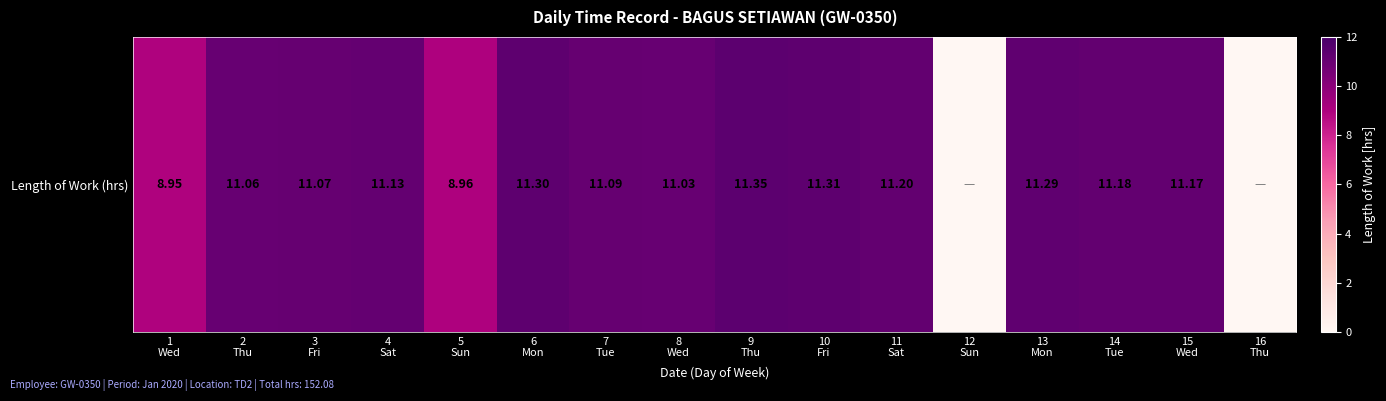

Rank the categories by value from lowest to highest.

12
Sun, 16
Thu, 1
Wed, 5
Sun, 8
Wed, 2
Thu, 3
Fri, 7
Tue, 4
Sat, 15
Wed, 14
Tue, 11
Sat, 13
Mon, 6
Mon, 10
Fri, 9
Thu